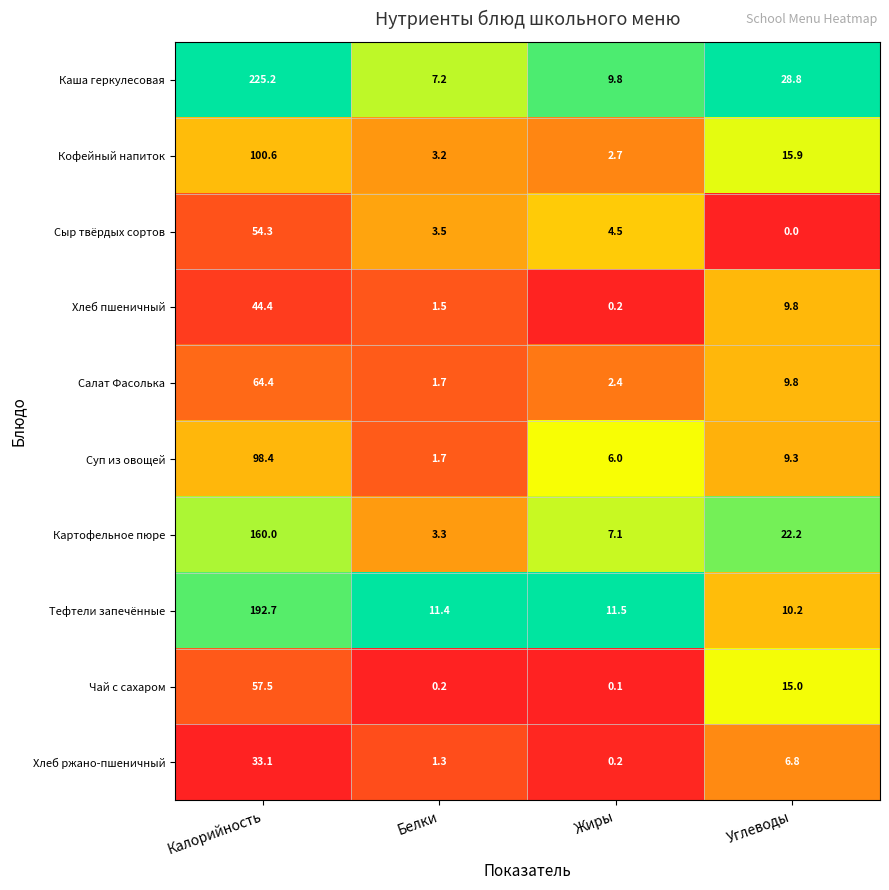

True or false: Картофельное пюре has a value of 1.0 at Белки.

False